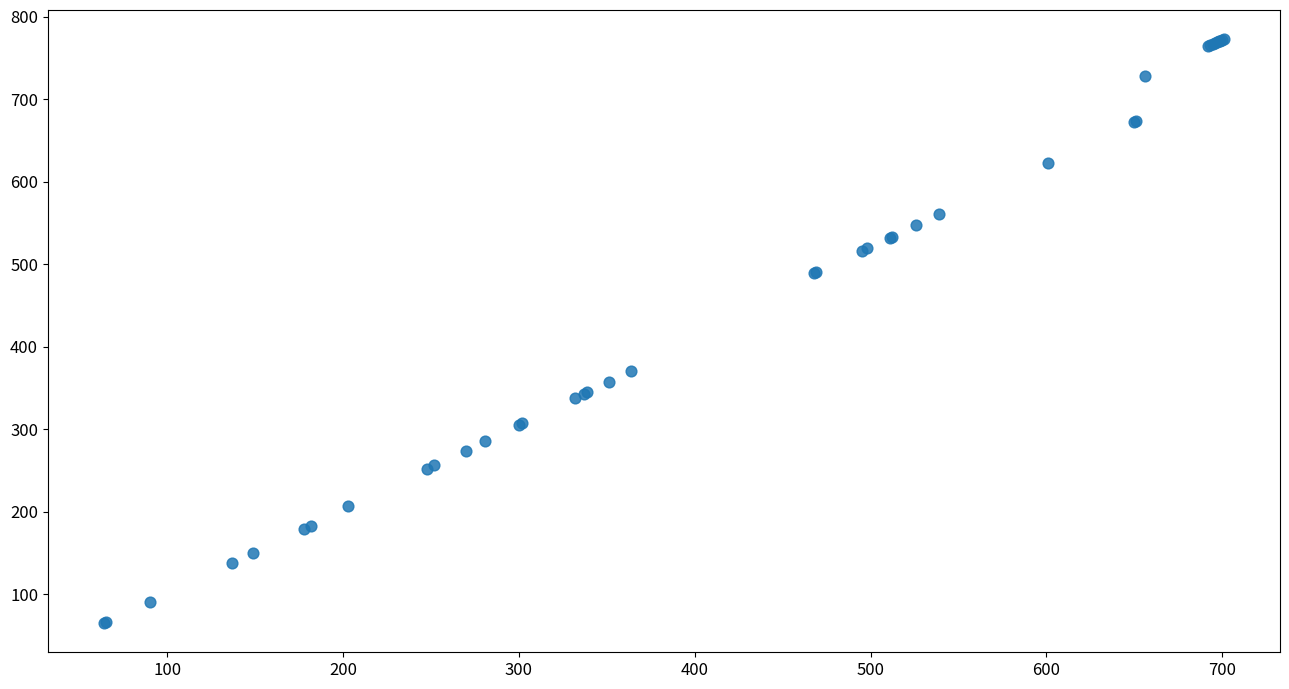

What Y value in the scatter plot is closest to 419?

370